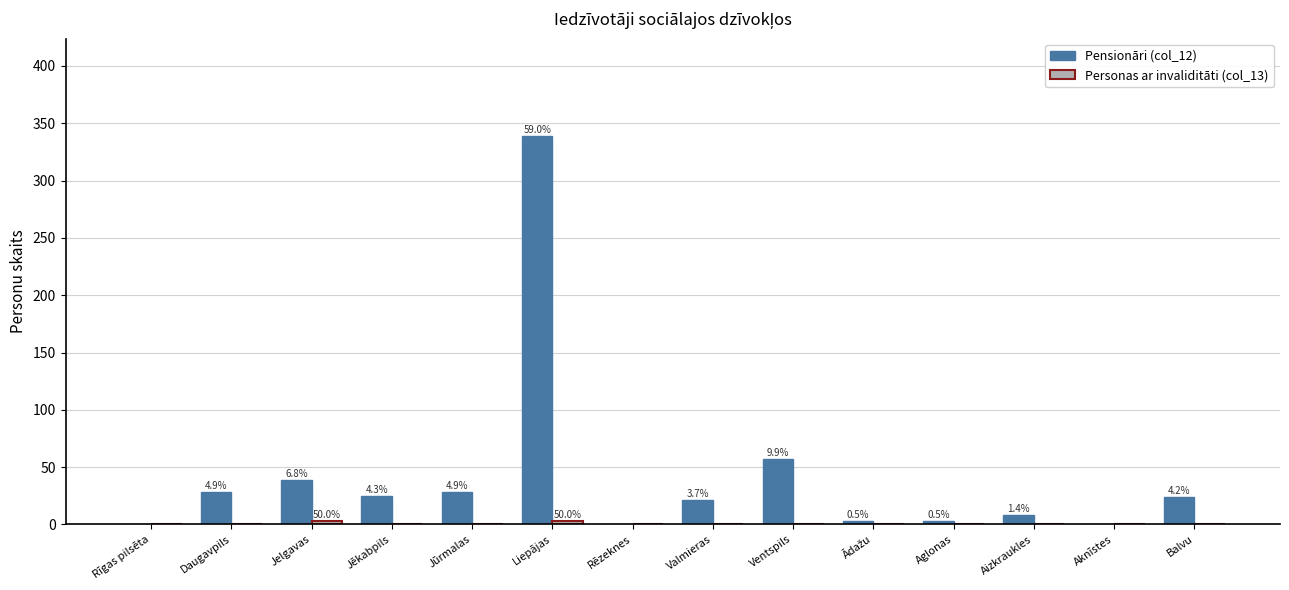

What value does the Pensionāri (col_12) series have at Ventspils?

57